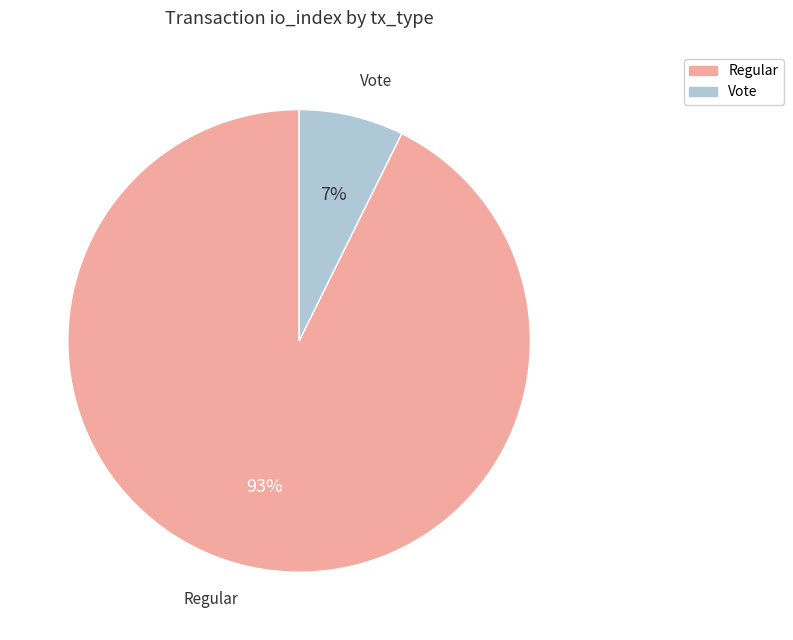

Does any single category account for the majority?

Yes